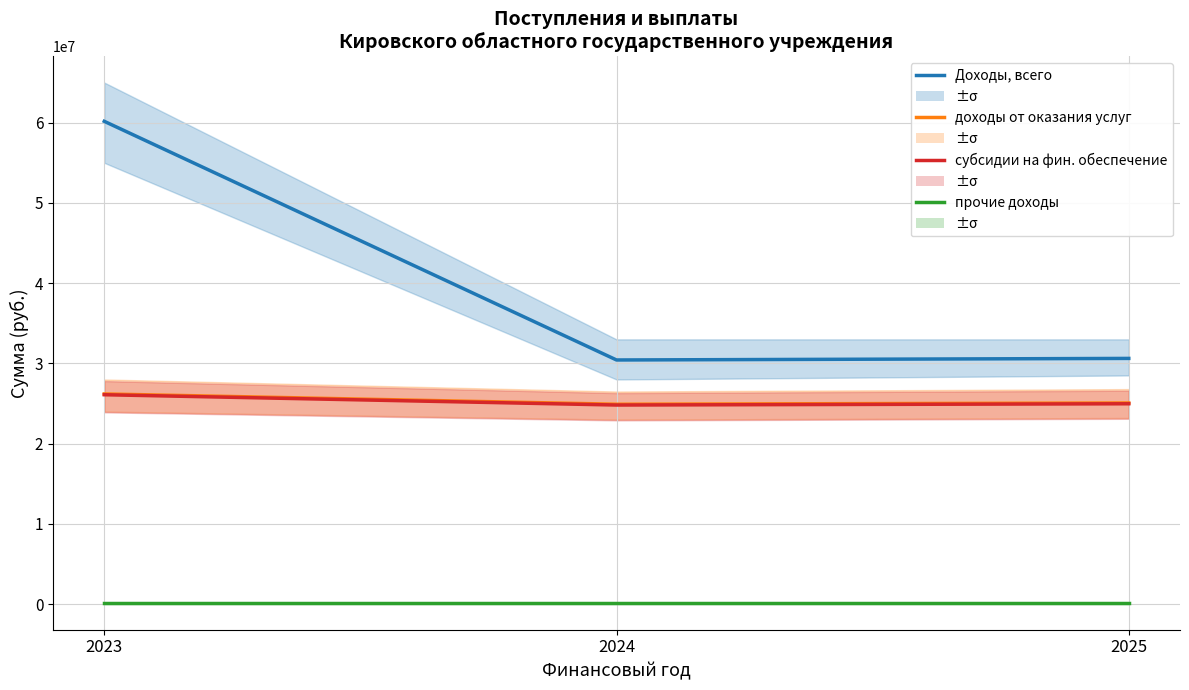

What is the average value of the доходы от оказания услуг series?

25395067